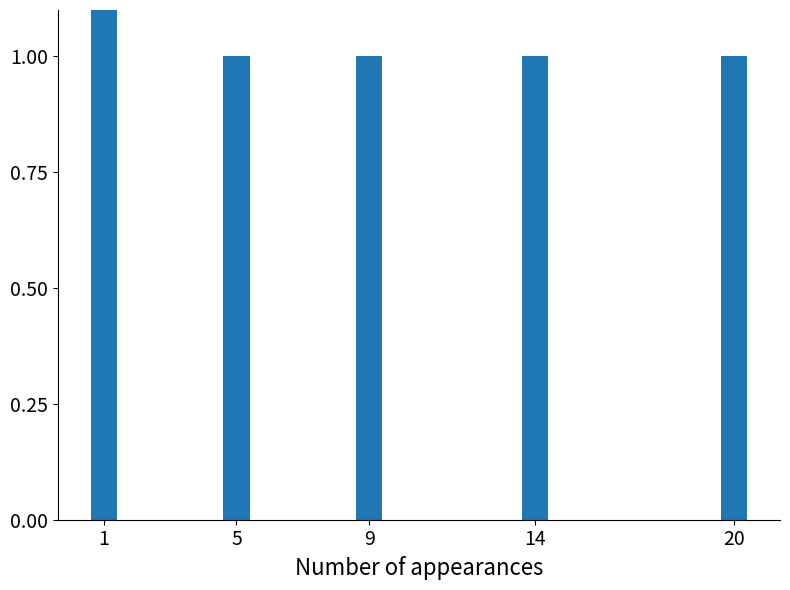

What is the minimum value shown in the chart?

1